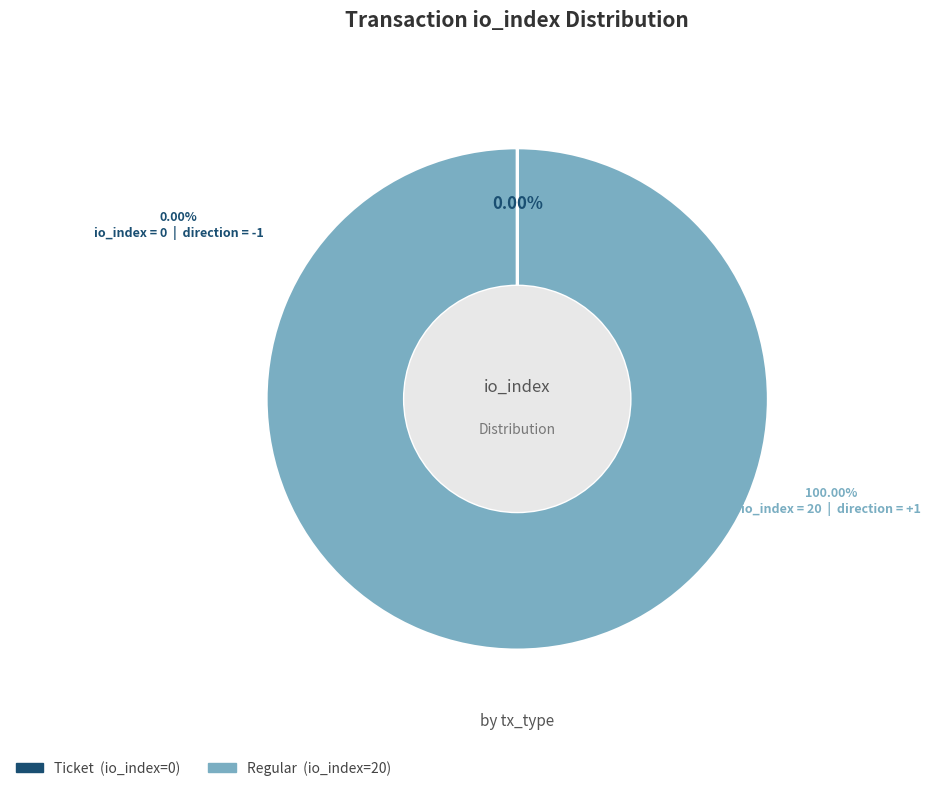

Do Ticket (io_index=0) and Regular (io_index=20) together represent more than half of the pie?

Yes